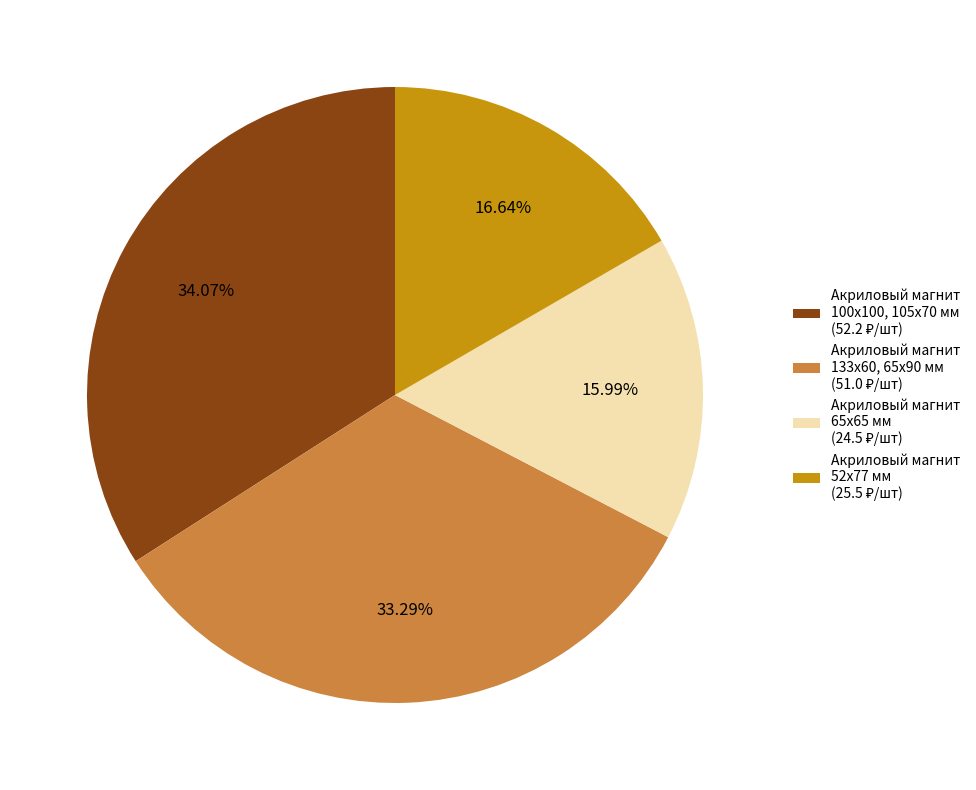

To the nearest percent, what is the difference between the largest and smallest slice percentages?

18%